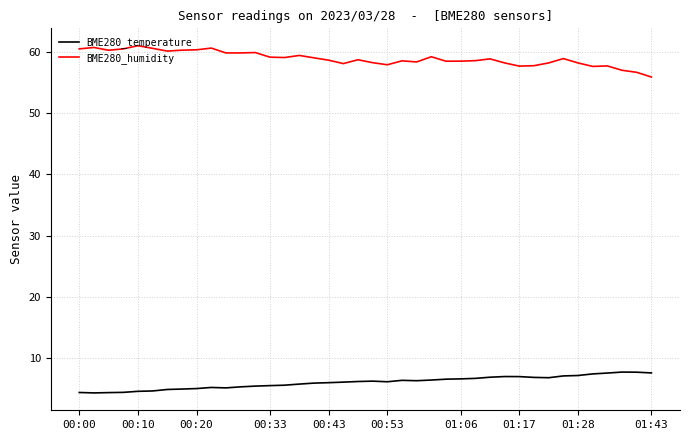

True or false: BME280_temperature and BME280_humidity cross at least once.

False